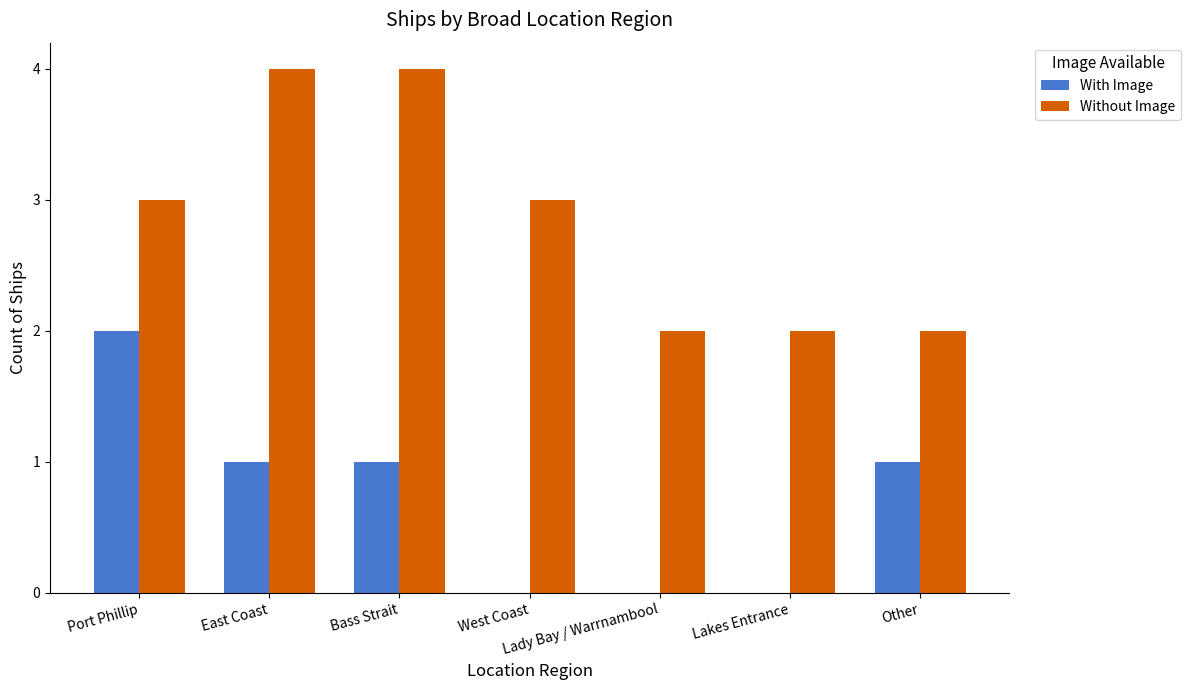

What is the total value across all series at East Coast?

5